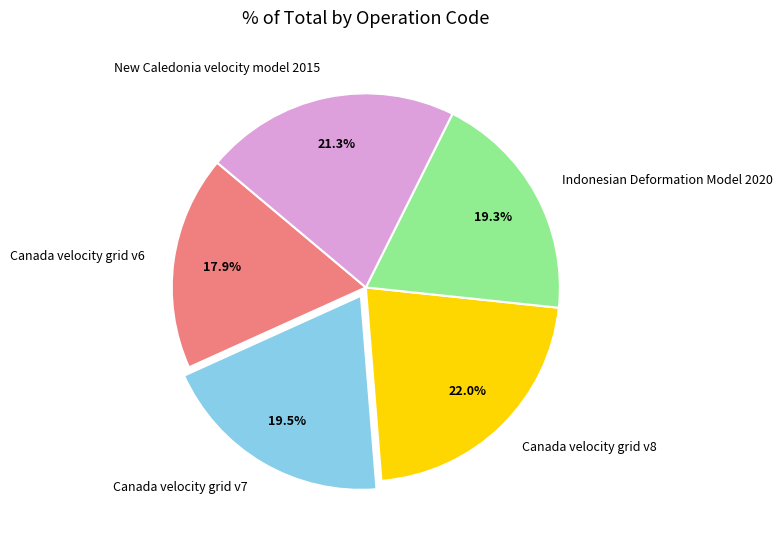

What is the total percentage of Indonesian Deformation Model 2020 and Canada velocity grid v7?

38.8%